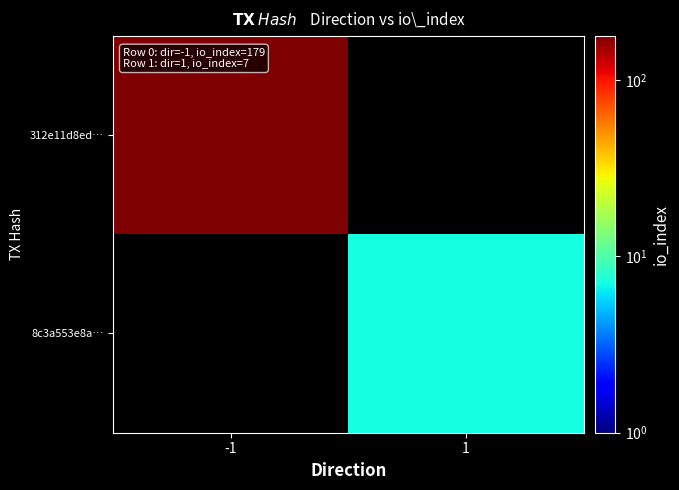

What is the approximate value of 8c3a553e8a… at 1?

7.0